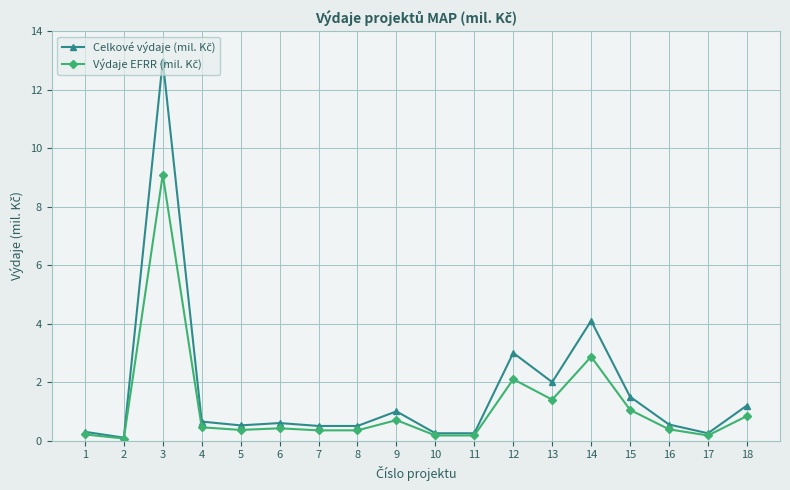

What is the difference between the highest and lowest values at 9?

0.3